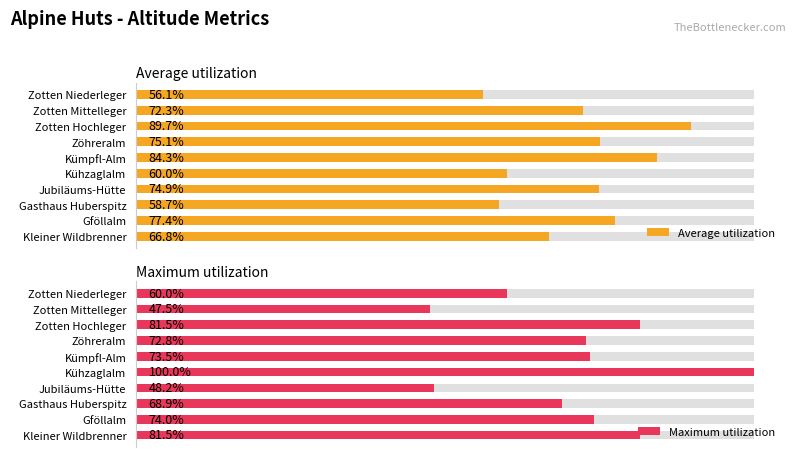

How many categories are shown in the chart?

10